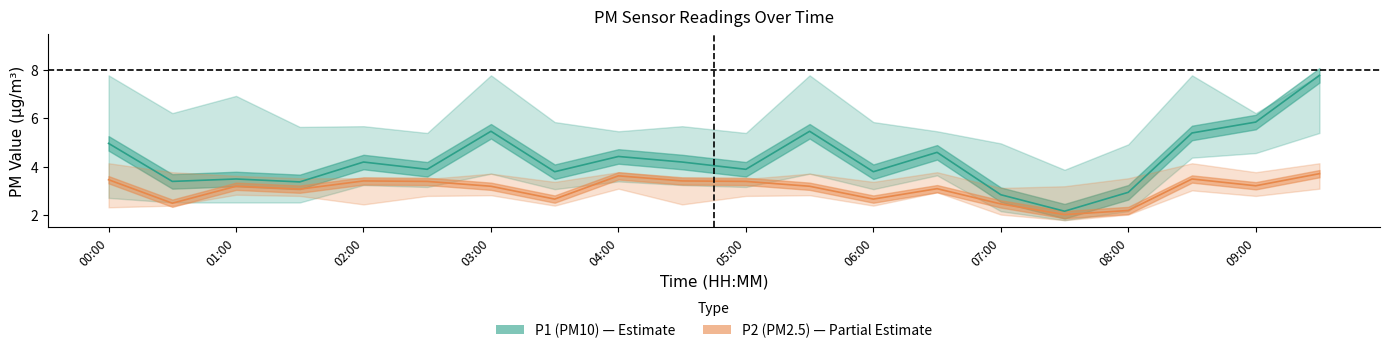

What is the spread (max minus min) of values at 13?

1.5